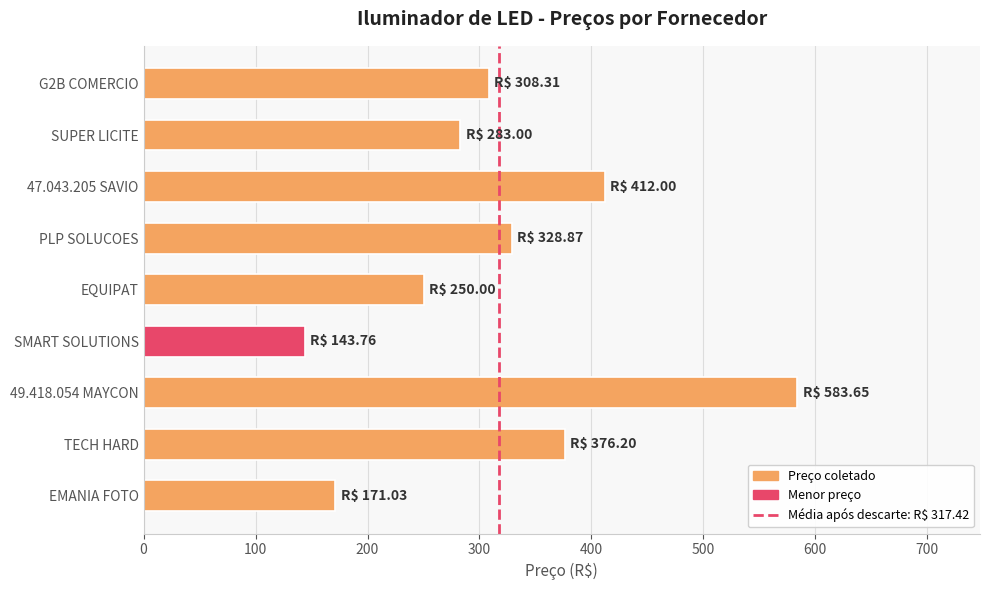

List the labels in order of value, smallest first.

SMART SOLUTIONS, EMANIA FOTO, EQUIPAT, SUPER LICITE, G2B COMERCIO, PLP SOLUCOES, TECH HARD, 47.043.205 SAVIO, 49.418.054 MAYCON